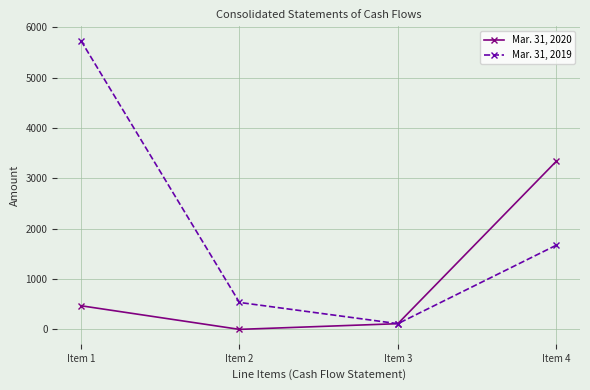

True or false: Mar. 31, 2019 has more than 1 points higher than both neighbors.

False